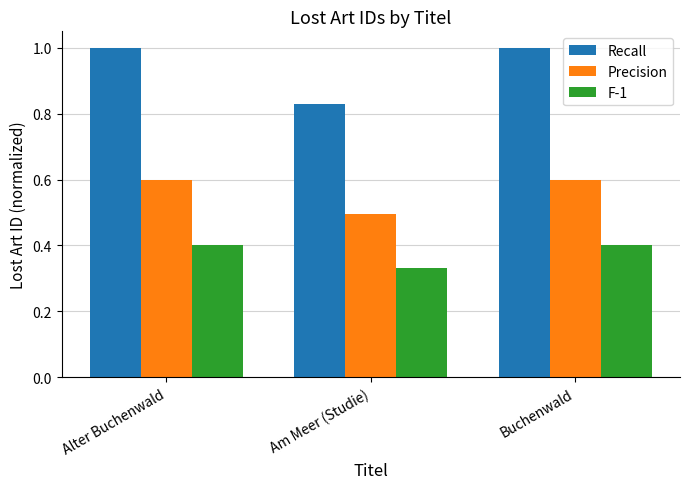

Rank the series at Alter Buchenwald from highest to lowest value.

Recall, Precision, F-1